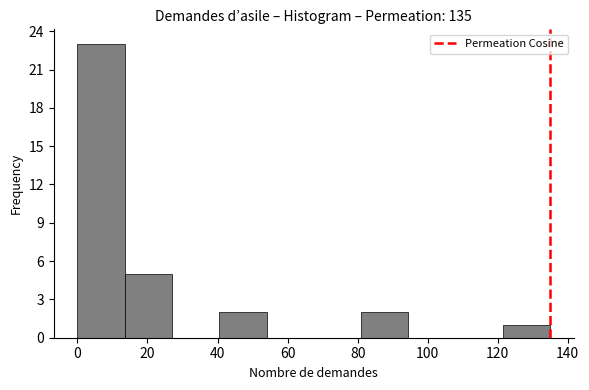

Which range on the x-axis has the tallest bar?

0.0 to 13.5